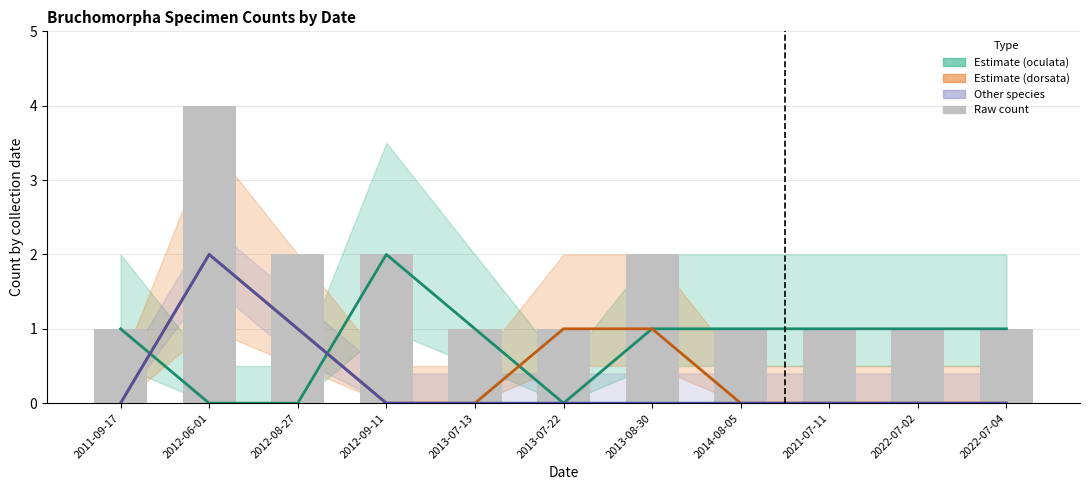

True or false: Raw count has a value of 1 at 2014-08-05.

True